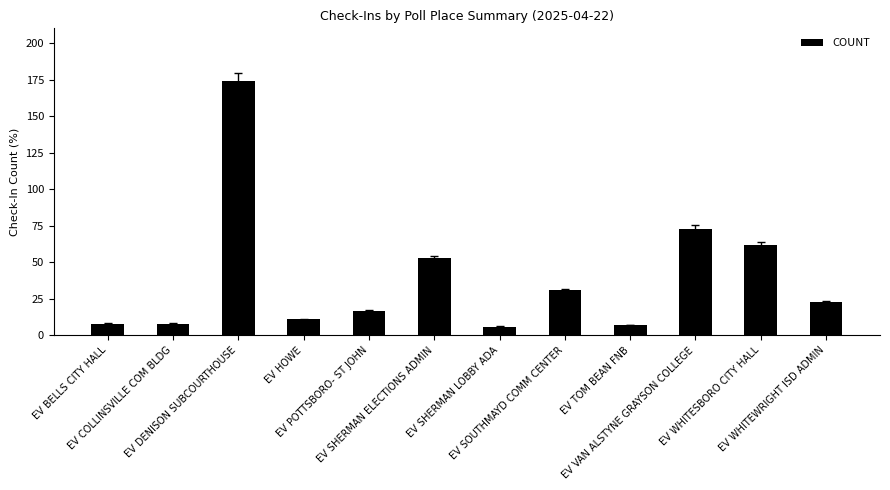

What is the change in value from EV WHITESBORO CITY HALL to EV WHITEWRIGHT ISD ADMIN?

-39